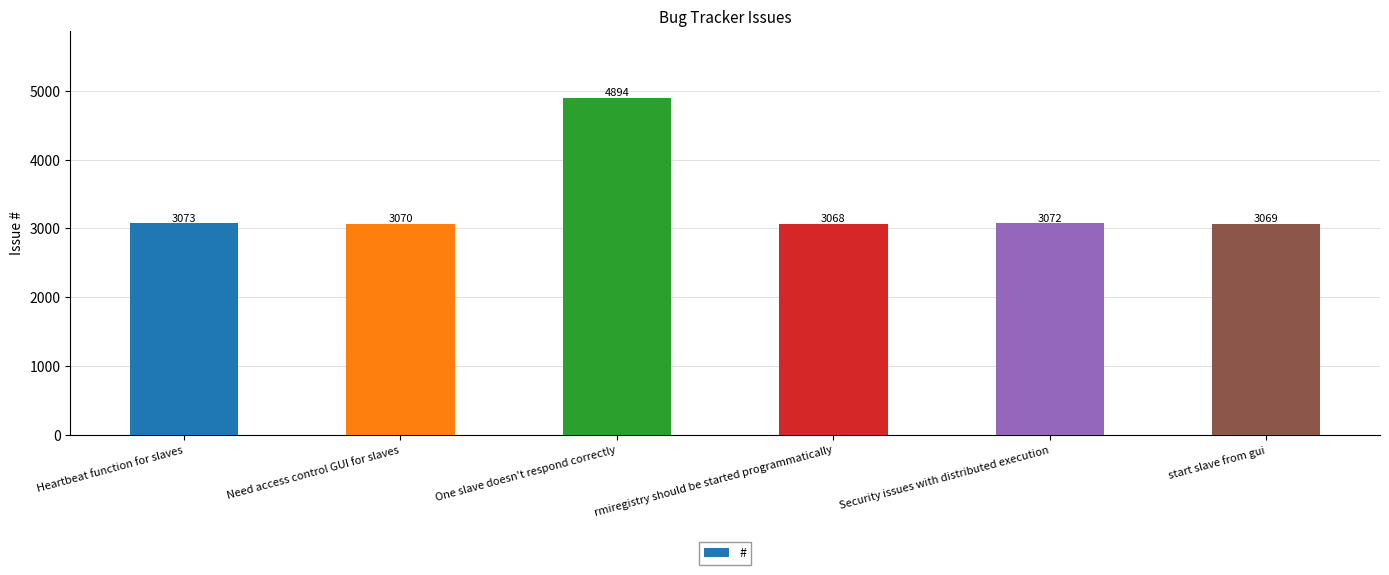

How many bars are there in total?

6